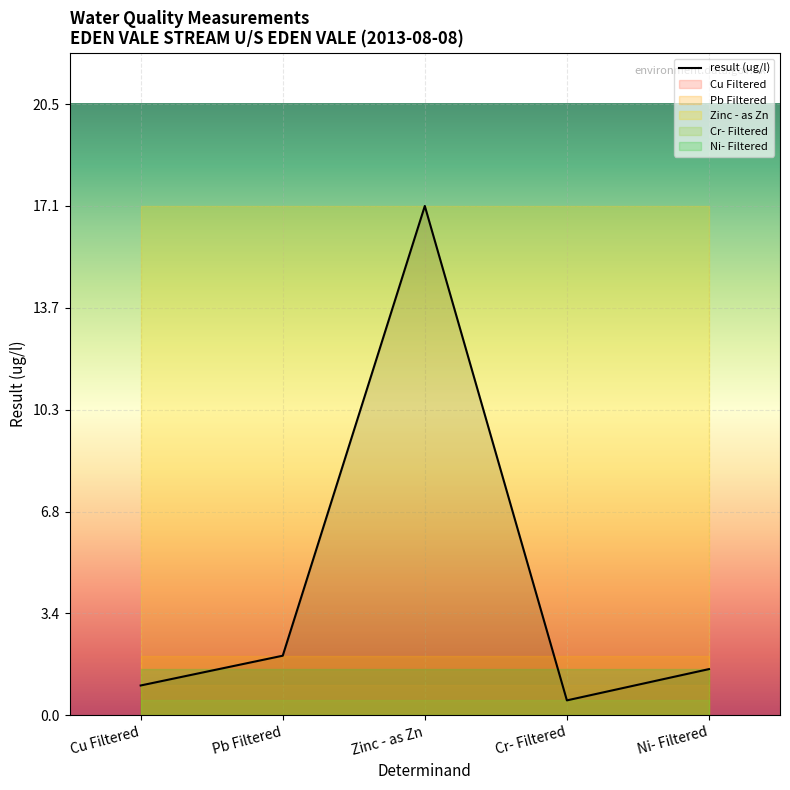

True or false: Cr- Filtered has a value of 0.7 at Zinc - as Zn.

False